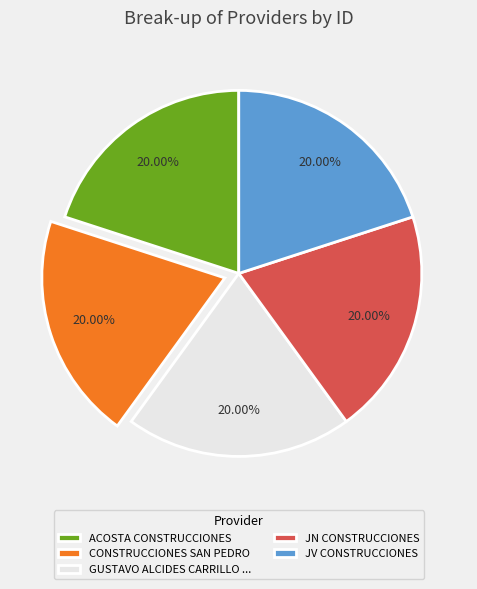

Combined, do CONSTRUCCIONES SAN PEDRO and JN CONSTRUCCIONES account for over 50%?

No